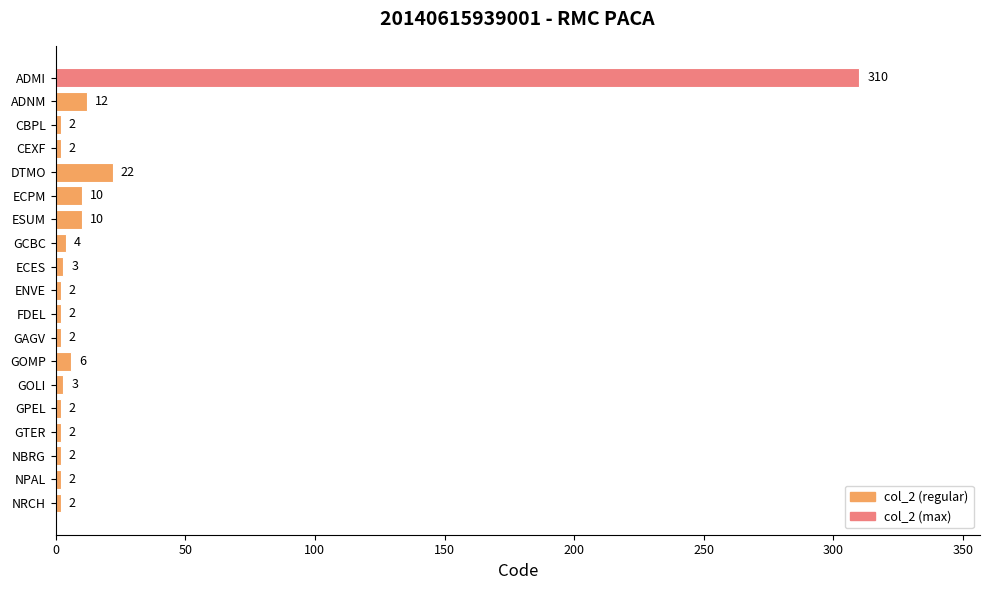

Reading bottom to top, transcribe all the data shown in this chart.

NRCH=2	NPAL=2	NBRG=2	GTER=2	GPEL=2	GOLI=3	GOMP=6	GAGV=2	FDEL=2	ENVE=2	ECES=3	GCBC=4	ESUM=10	ECPM=10	DTMO=22	CEXF=2	CBPL=2	ADNM=12	ADMI=310